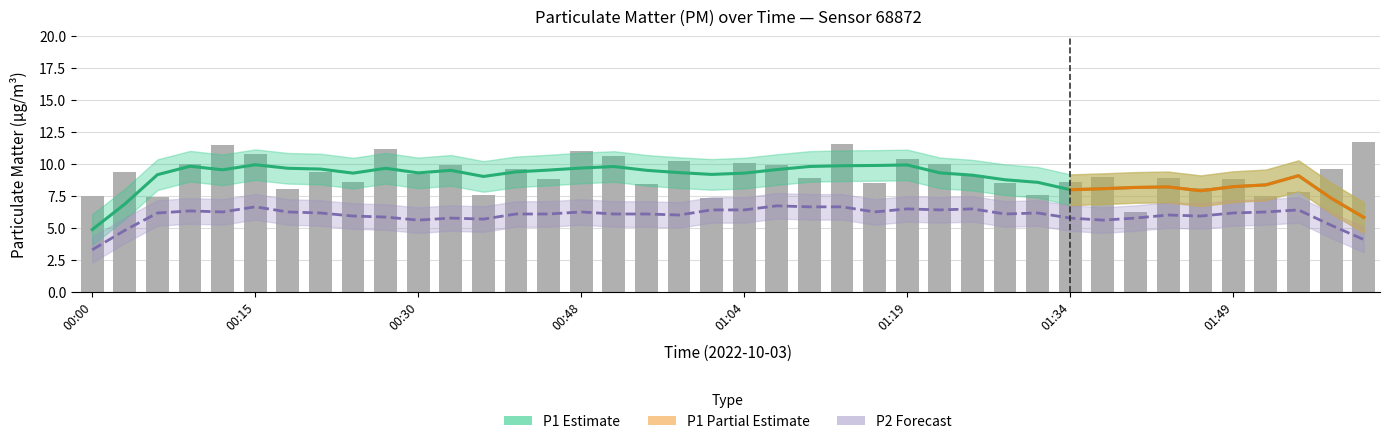

What is the maximum value shown in the chart?

11.7